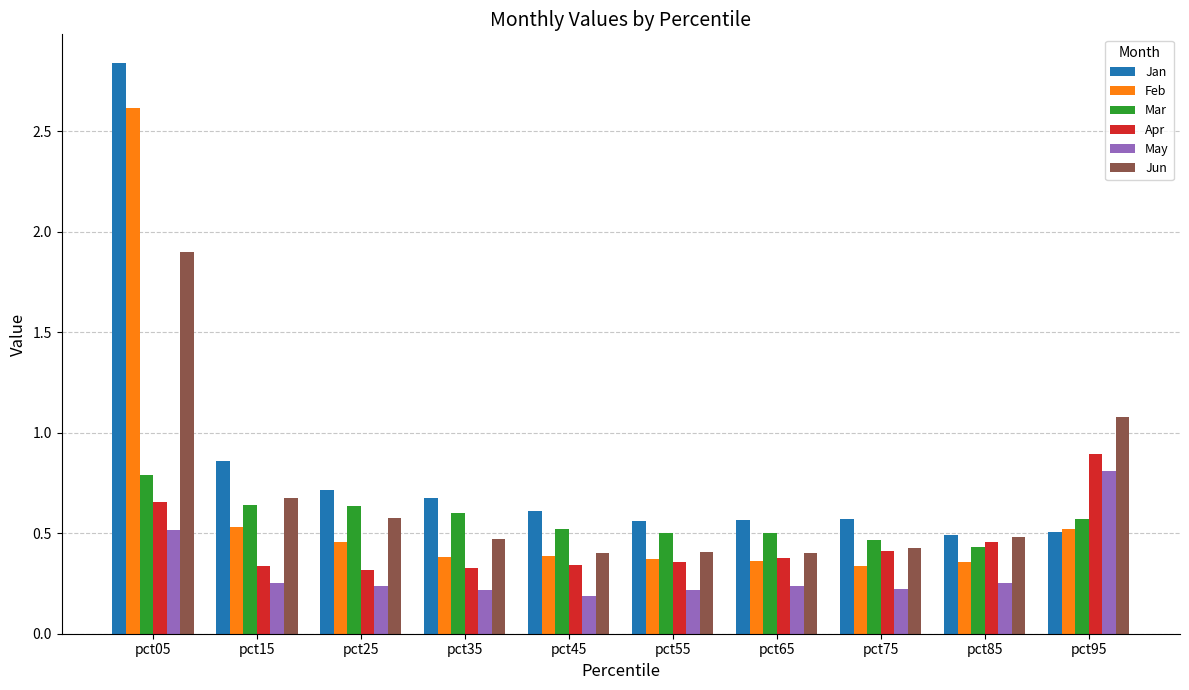

At which label does Jan reach its peak?

pct05